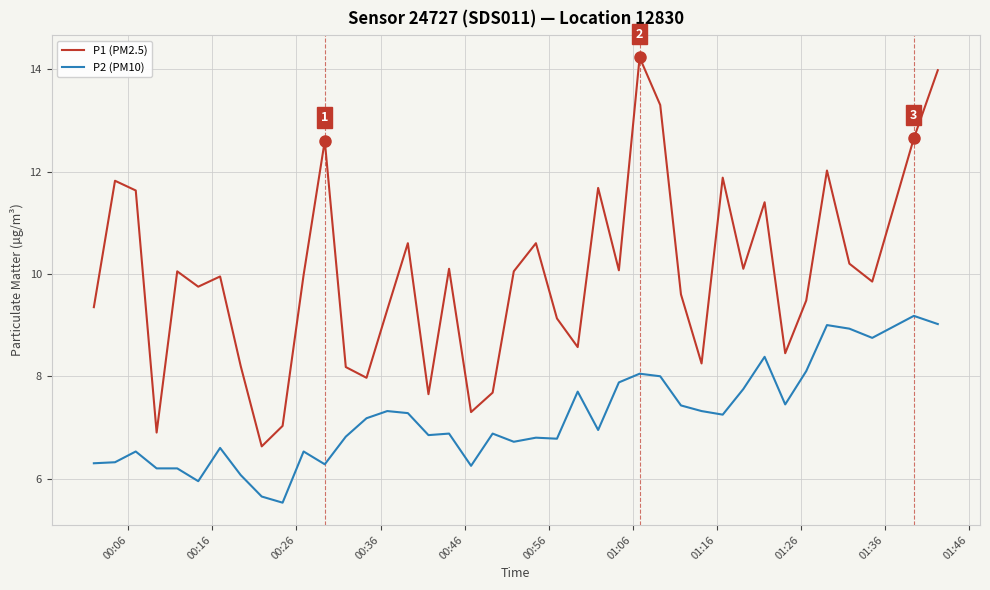

List the series in order of their overall mean, highest first.

P1 (PM2.5), P2 (PM10)